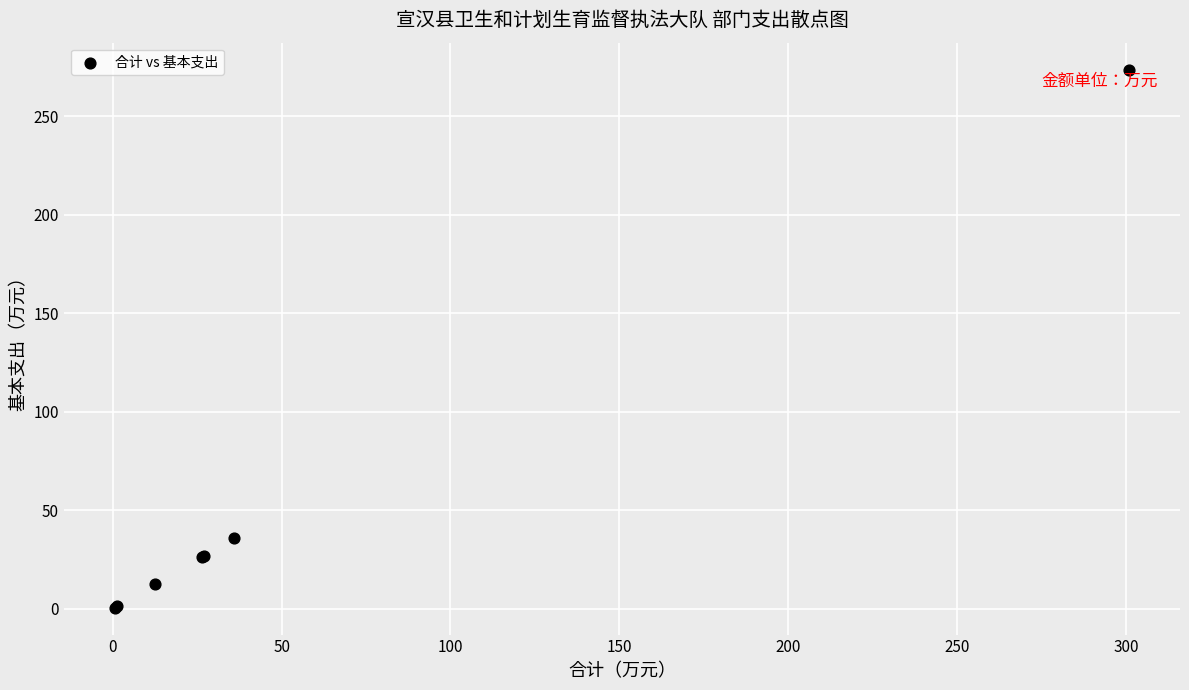

What Y value in the scatter plot is closest to 137?

36.0